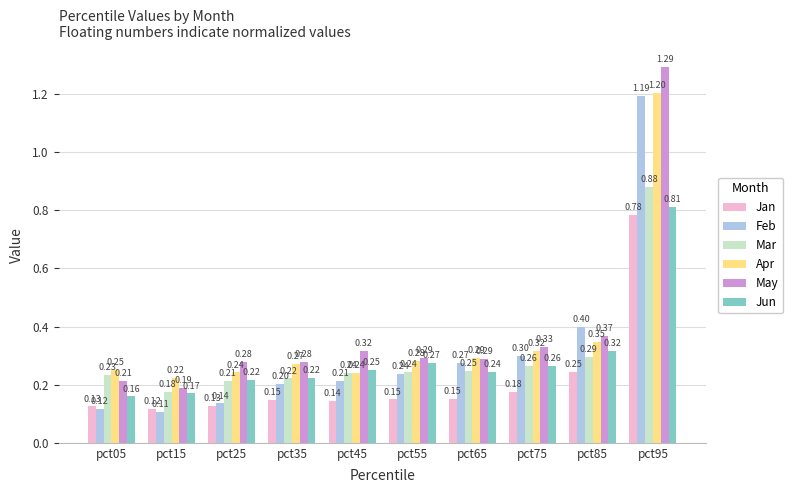

List the labels in order of Feb value, largest first.

pct95, pct85, pct75, pct65, pct55, pct45, pct35, pct25, pct05, pct15